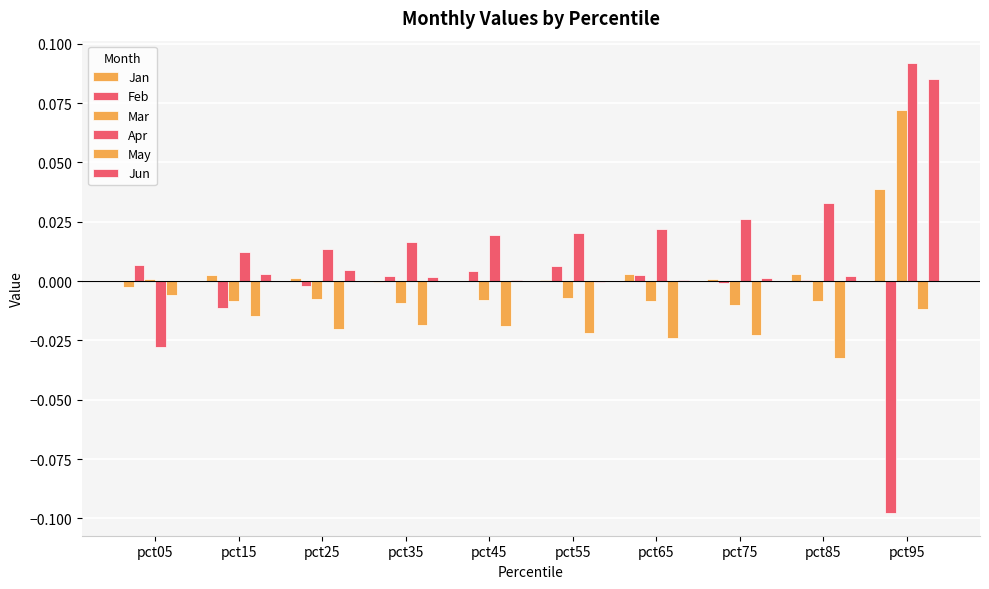

Count the number of data series in this chart.

6